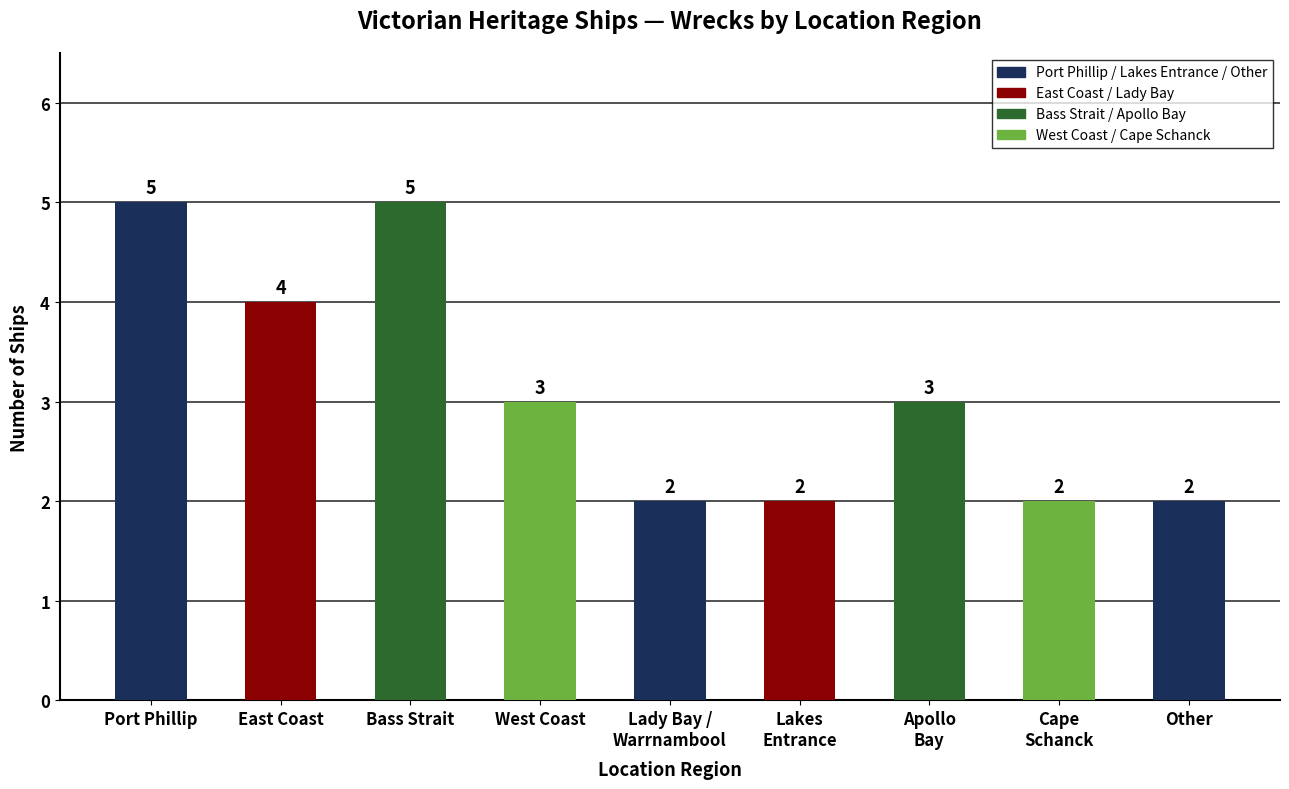

What is the ratio of the value at West Coast to the value at Cape
Schanck?

1.5